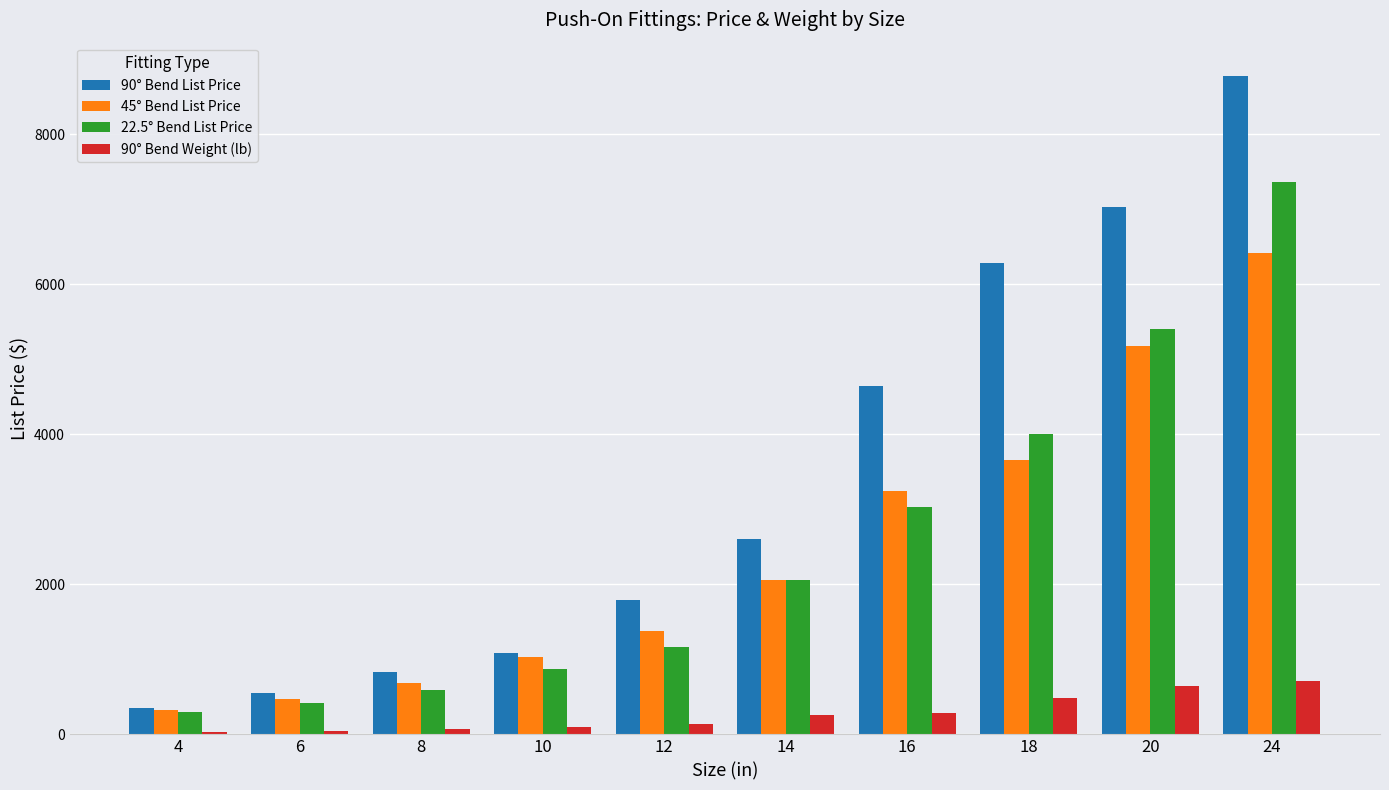

How many groups of bars are there?

10